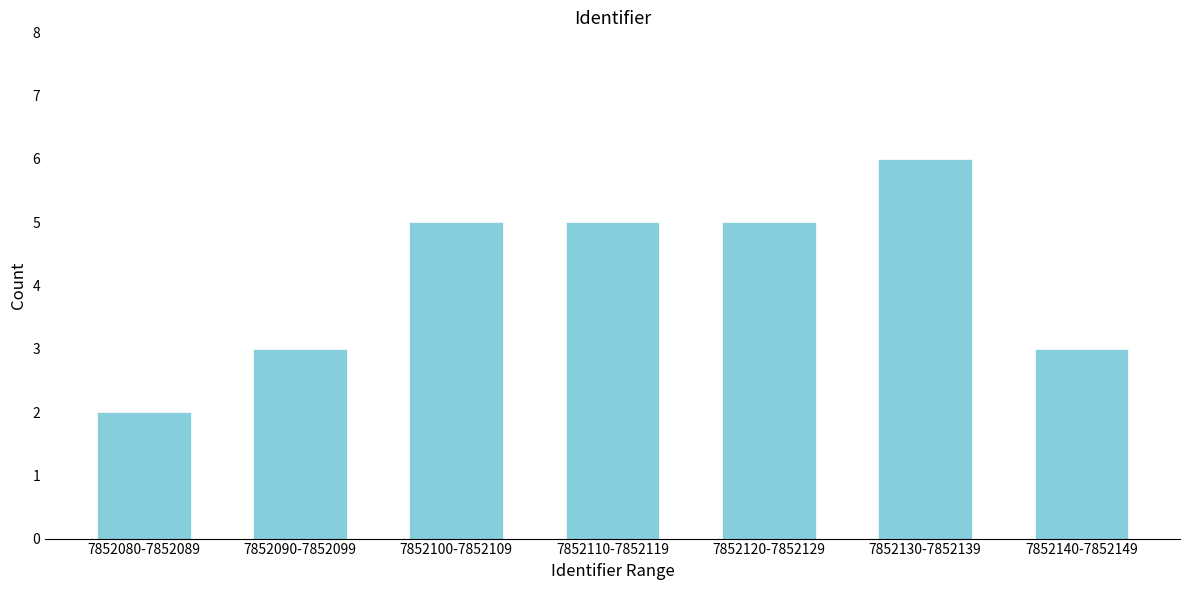

Reading left to right, what are all the values shown in this chart?

2	3	5	5	5	6	3